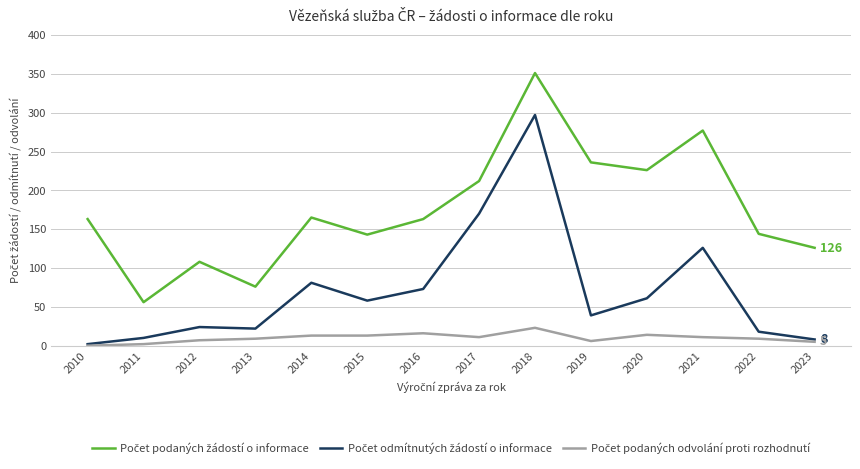

What is the greatest value displayed?

351